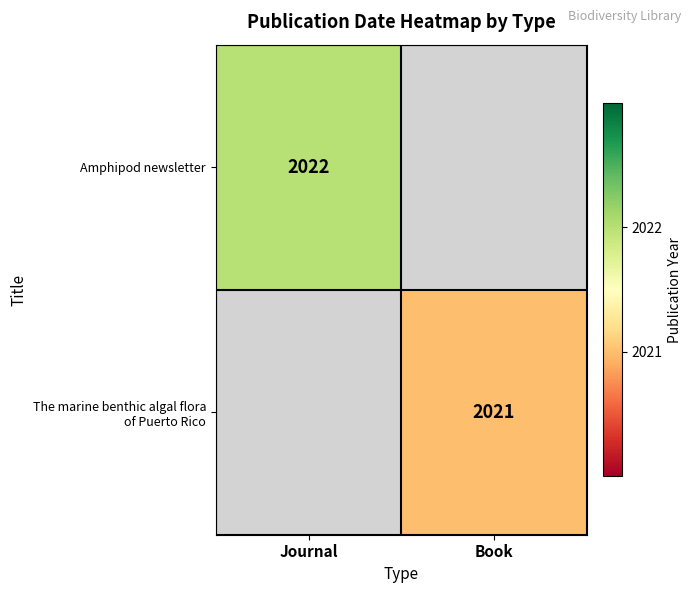

The value of Amphipod newsletter at Journal is 988. True or false?

False